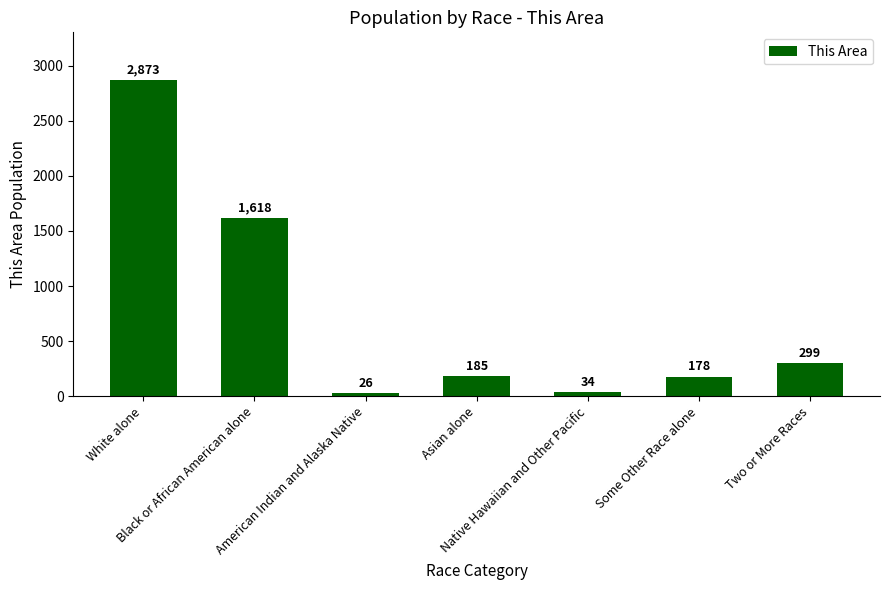

What is the average value?

745